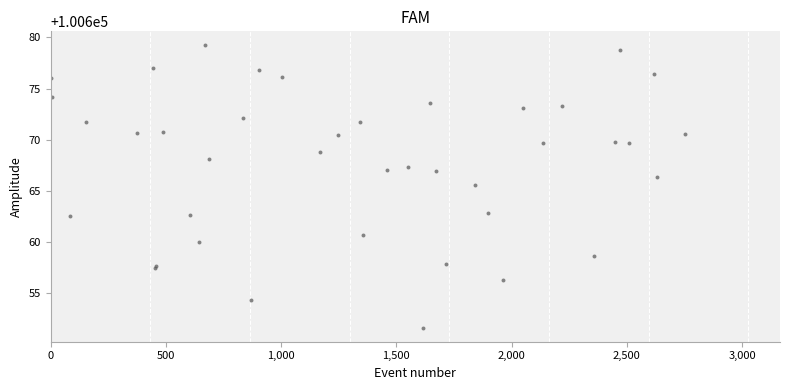

What Y value in the scatter plot is closest to 100665?

100665.6